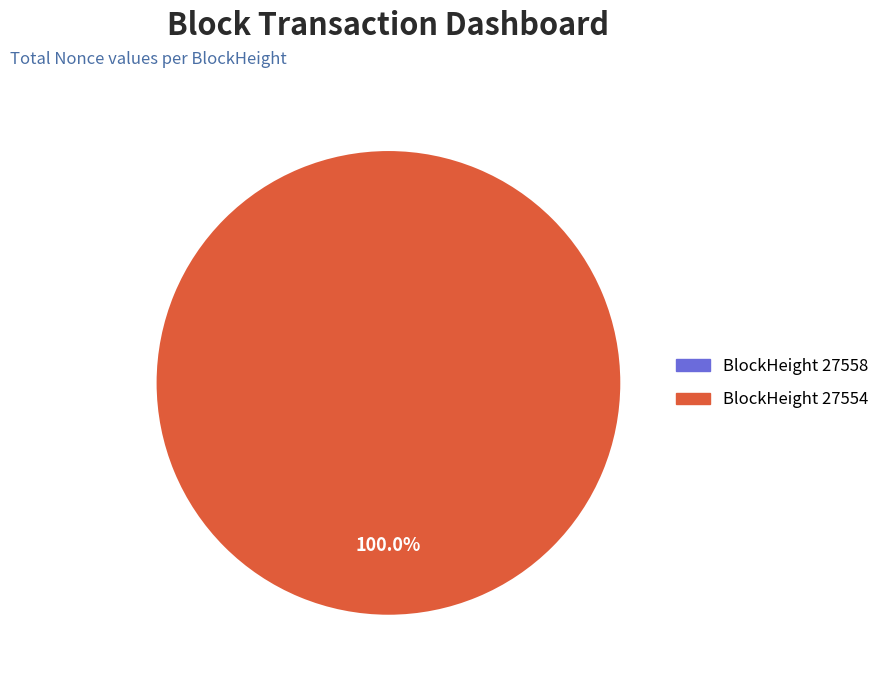

To the nearest percent, what is the difference between the largest and smallest slice percentages?

100%